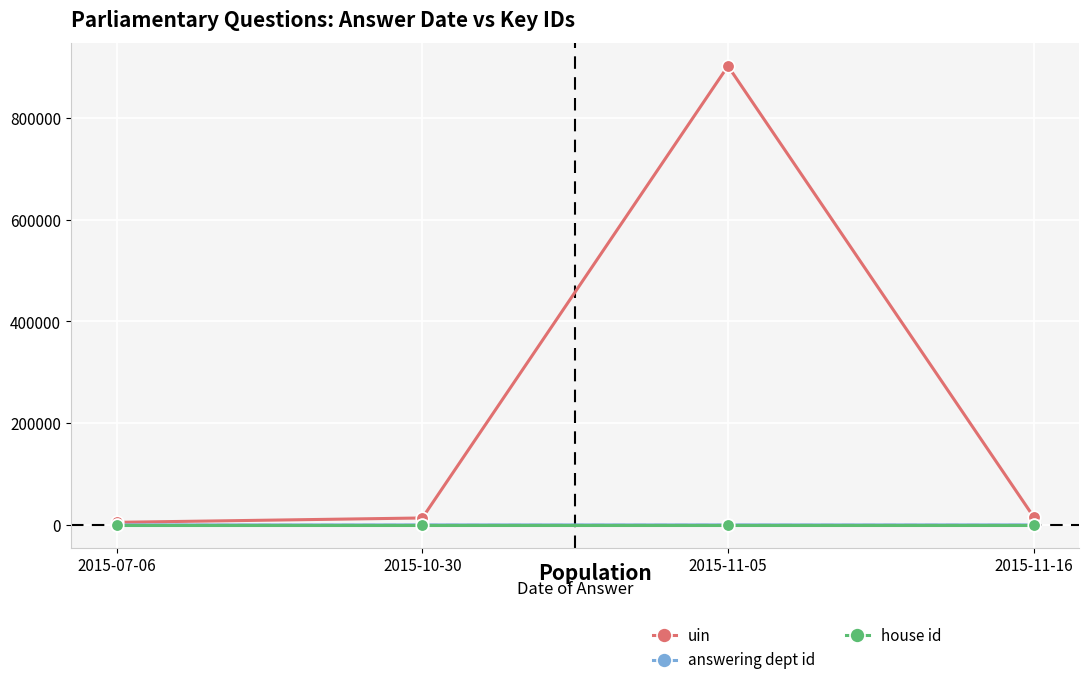

What is the greatest value displayed?

902028